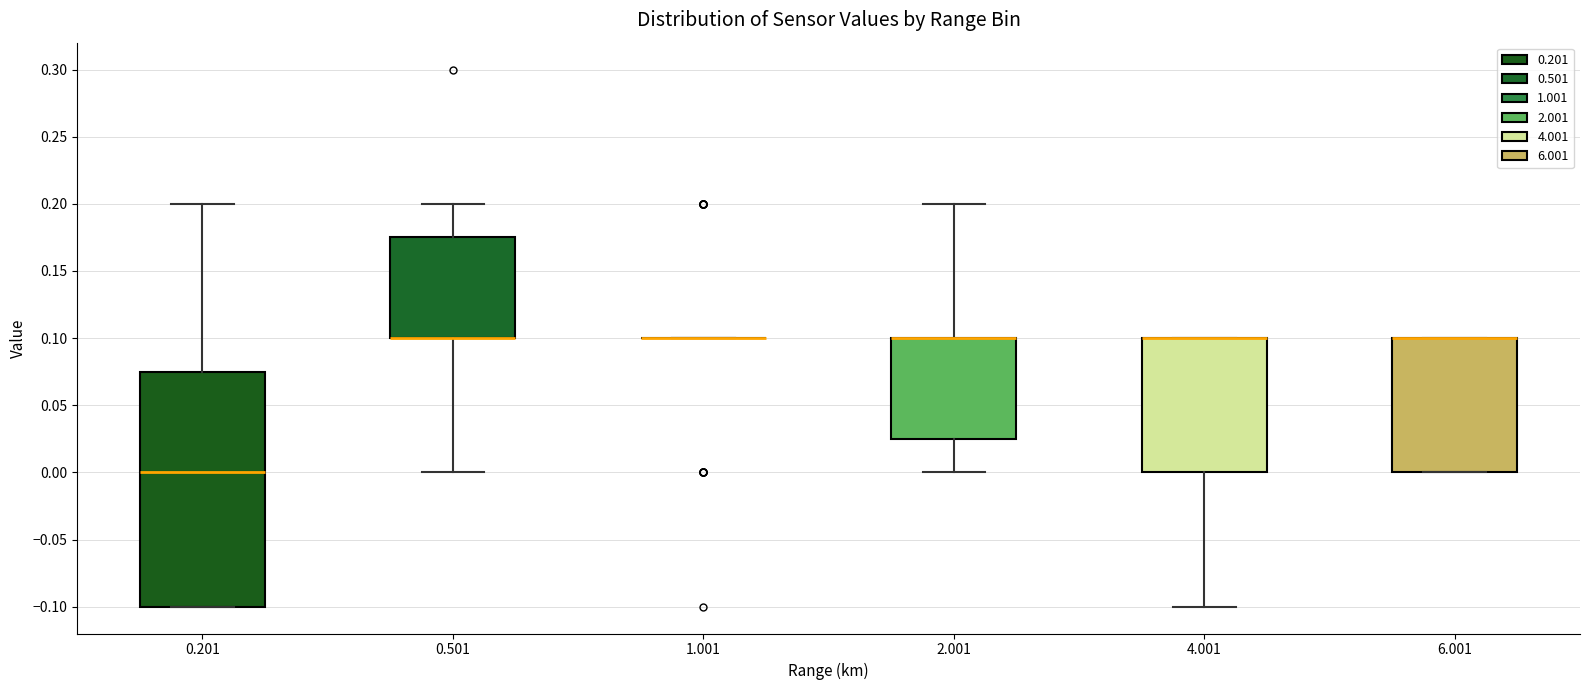

Reading left to right, transcribe this box plot: for each box, give where its median line is, the range the box spans, and where its two whiskers end, as read against the y-axis. The values are not printed on the chart, so give them approximately, as read against the axis.

0.201: median 0.000, box -0.100 to 0.075, whiskers -0.100 to 0.200
0.501: median 0.100 (drawn on the box's lower edge), box 0.100 to 0.175, whiskers 0.000 to 0.200
1.001: box collapsed to a line at 0.100, whiskers 0.100 to 0.100
2.001: median 0.100 (drawn on the box's upper edge), box 0.025 to 0.100, whiskers 0.000 to 0.200
4.001: median 0.100 (drawn on the box's upper edge), box 0.000 to 0.100, whiskers -0.100 to 0.100
6.001: median 0.100 (drawn on the box's upper edge), box 0.000 to 0.100, whiskers 0.000 to 0.100